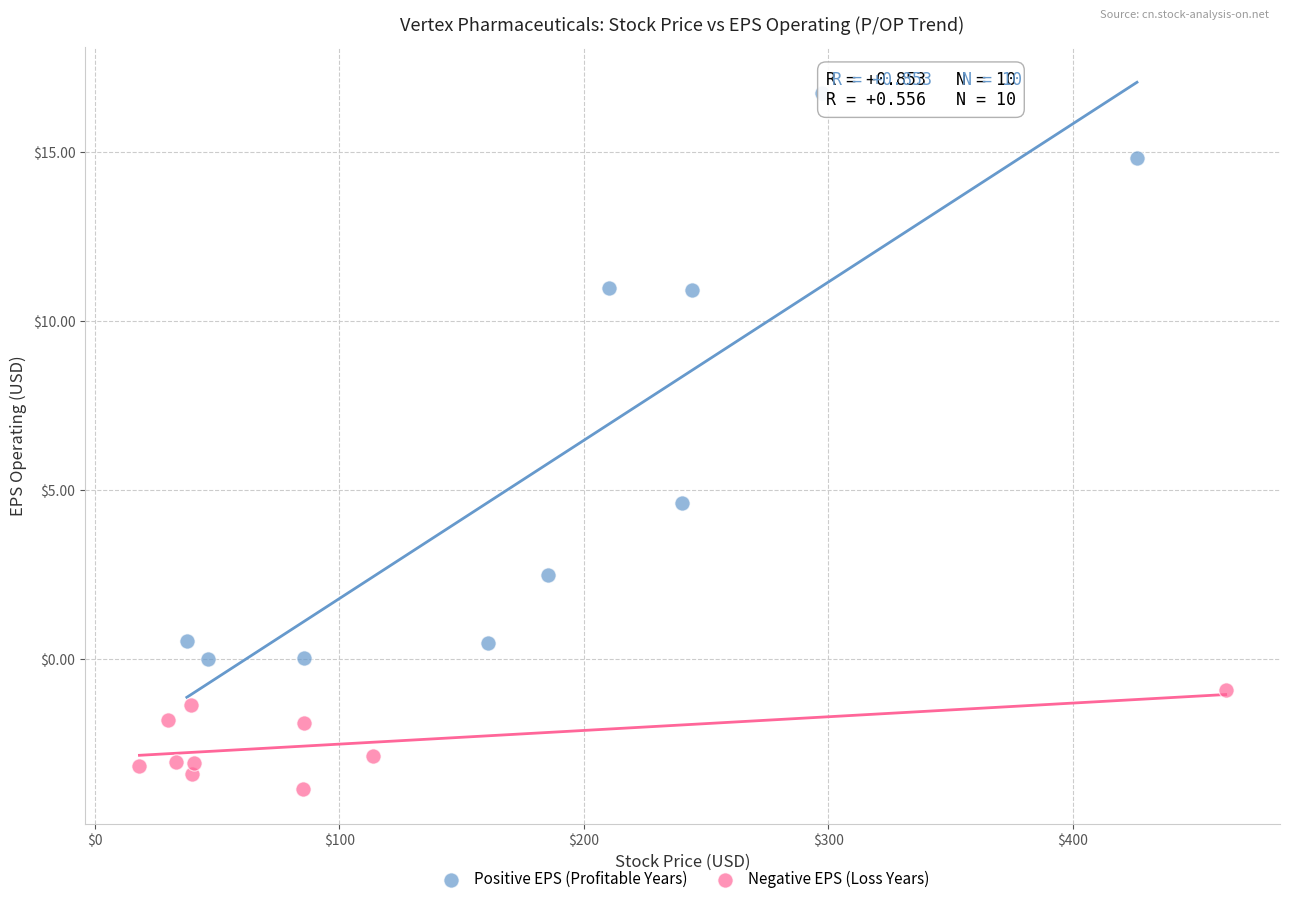

What are all the series names shown in the legend?

Positive EPS (Profitable Years), Negative EPS (Loss Years)